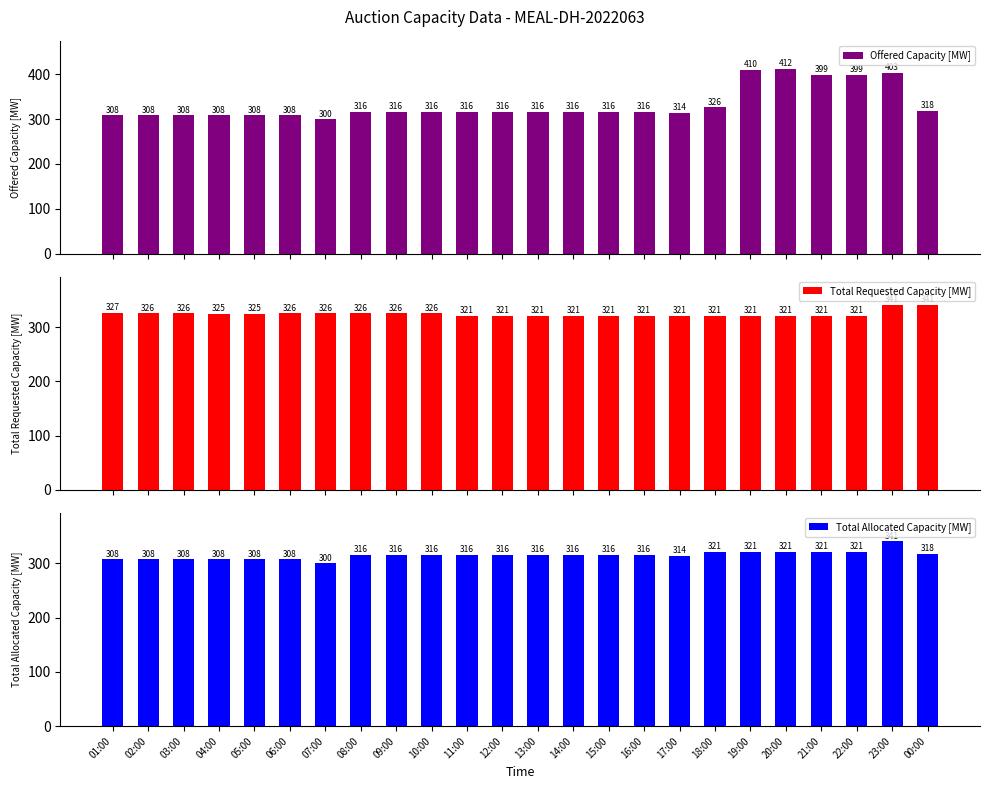

The Total Allocated Capacity [MW] series shows 408 at 02:00. True or false?

False